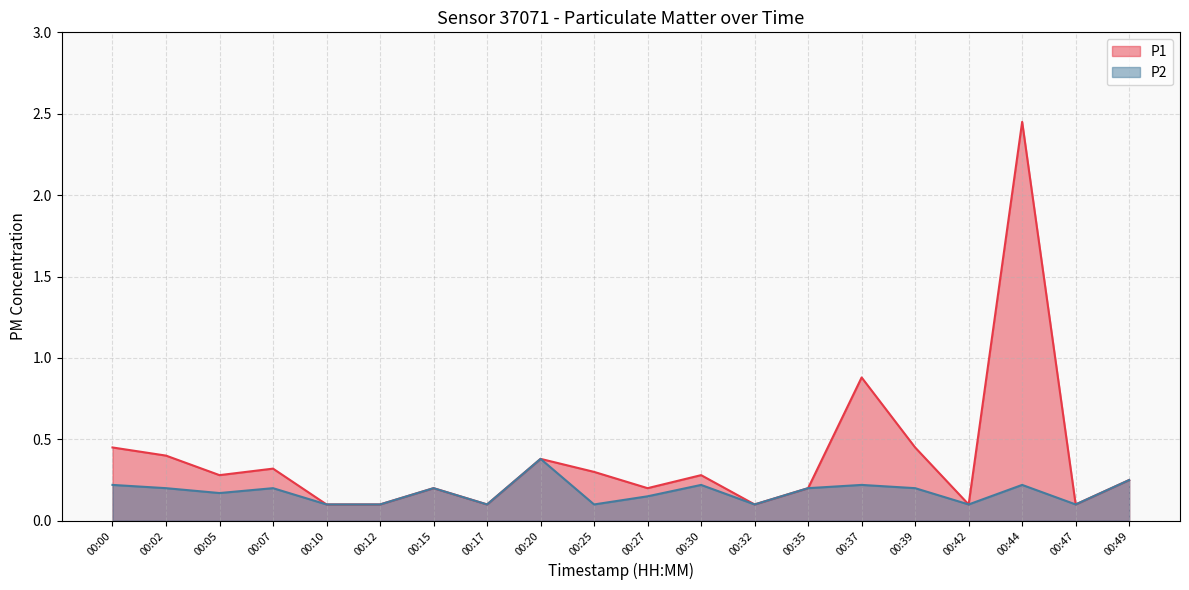

True or false: P2 and P1 cross at least once.

False